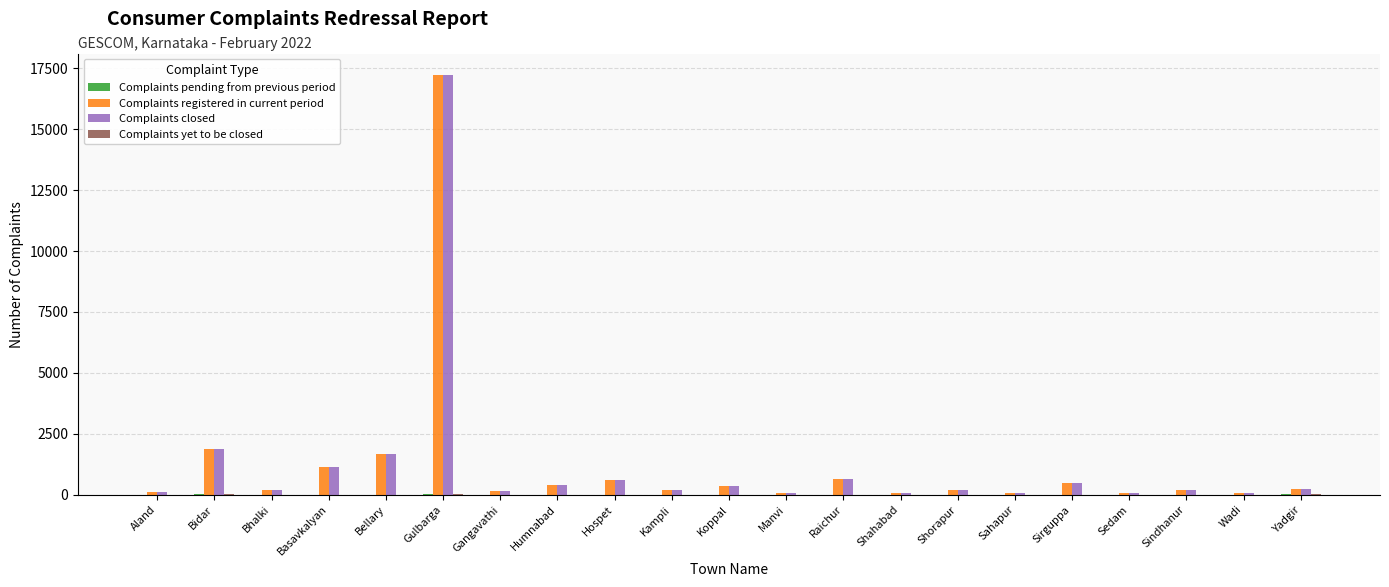

What is the approximate value of Complaints closed at Bellary?

1663